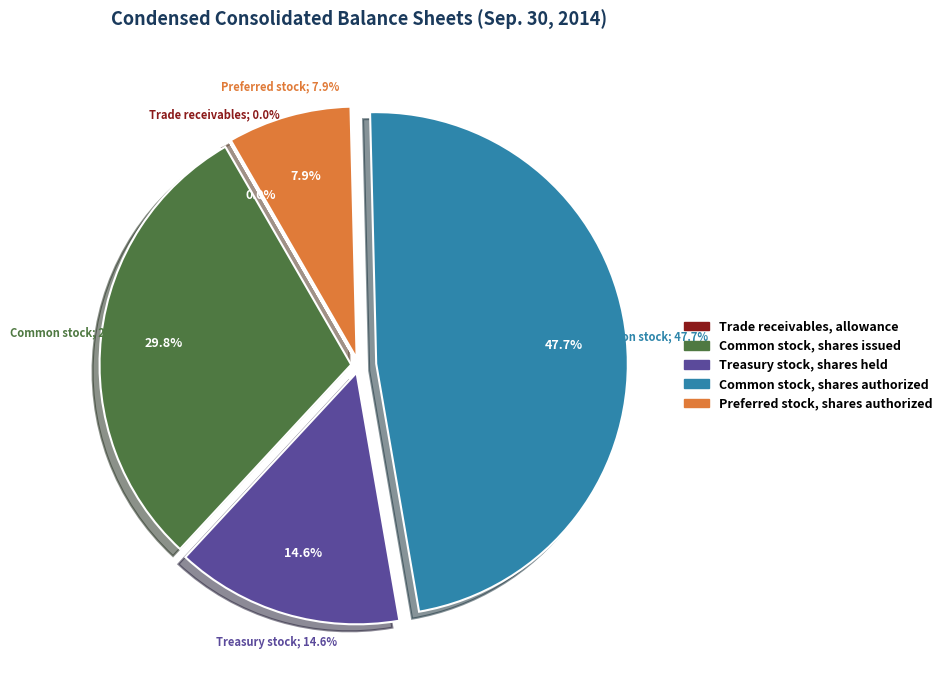

What portion of the pie excludes Common stock, shares issued?

70.2%